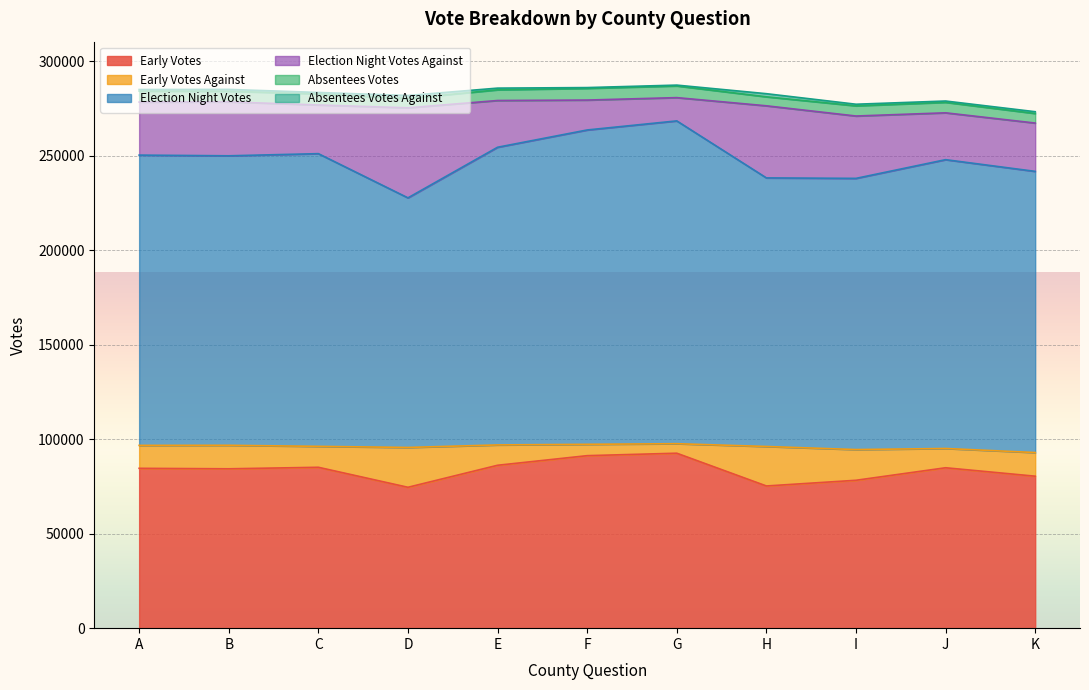

Where is Election Night Votes Against nearest to the value 29988?

B